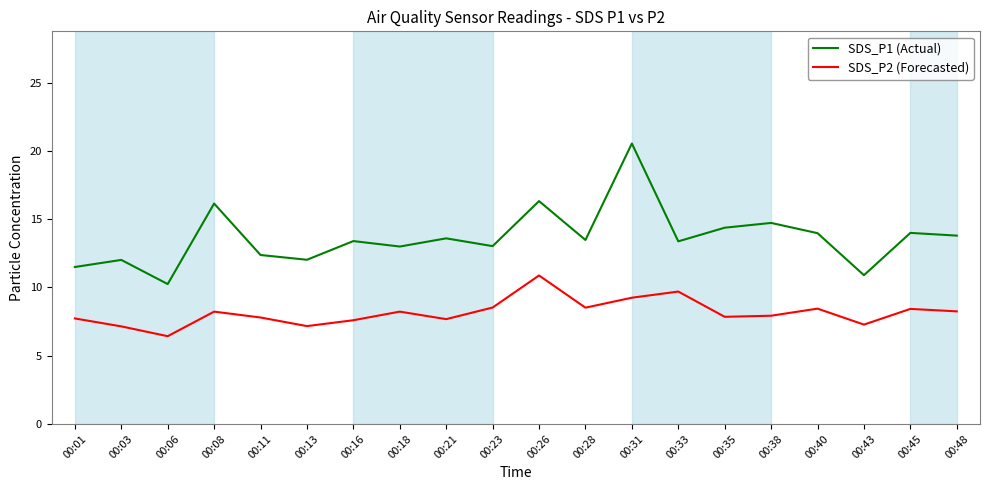

The SDS_P2 (Forecasted) series shows 10.9 at 00:26. True or false?

True